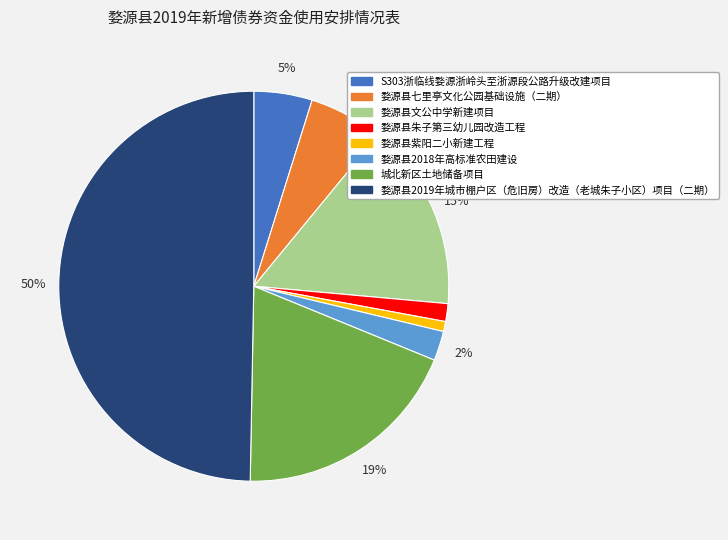

Between 城北新区土地储备项目 and 婺源县文公中学新建项目, which is larger?

城北新区土地储备项目